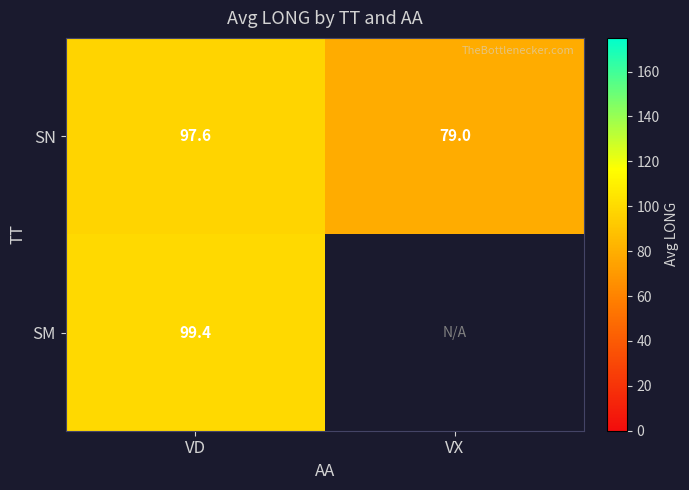

The SN series shows 79.0 at VX. True or false?

True